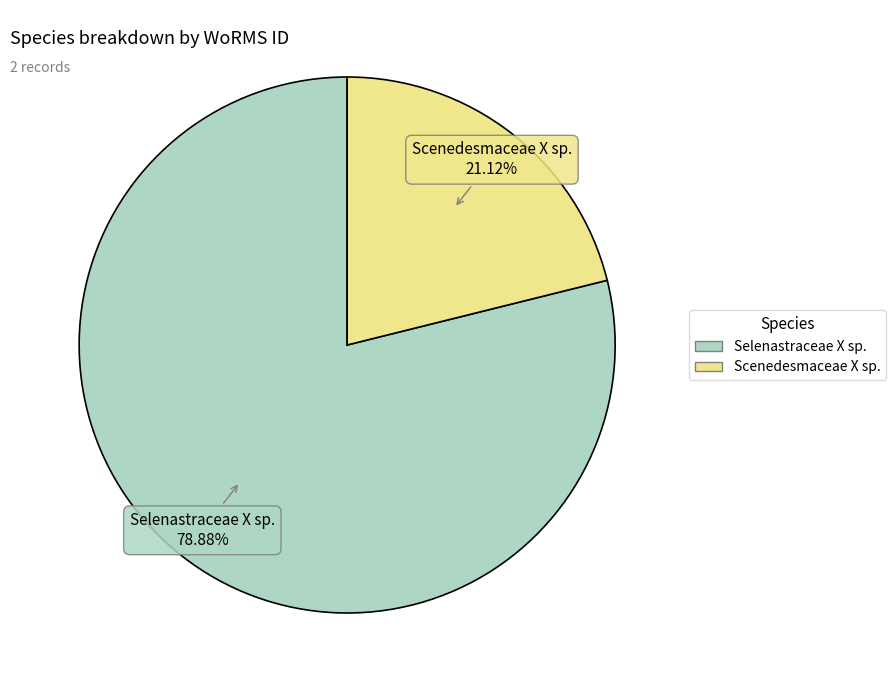

Is the sum of Scenedesmaceae X sp. and Selenastraceae X sp. greater than half?

Yes